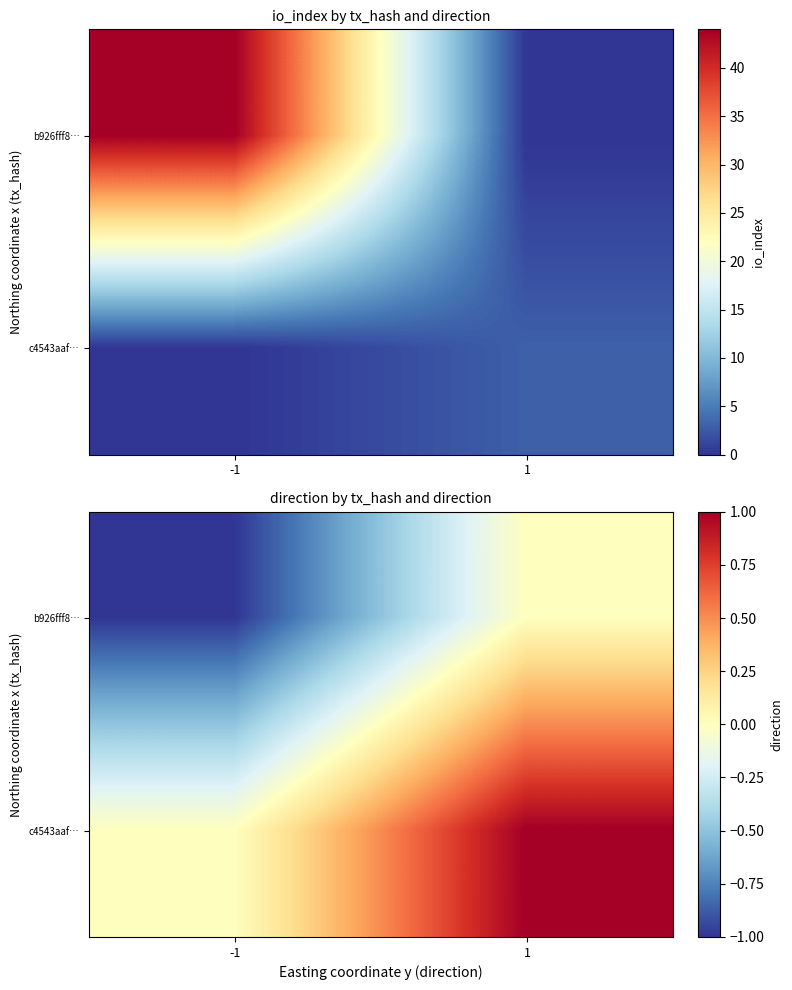

Rank the series by their average value, from lowest to highest.

b926fff8…, c4543aaf…